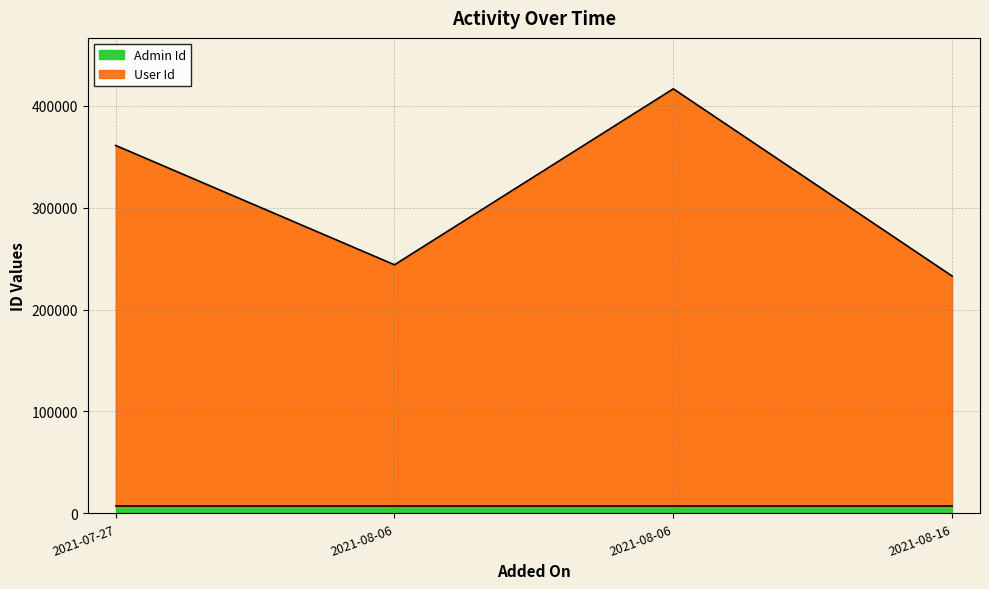

What is the greatest value displayed?

416507